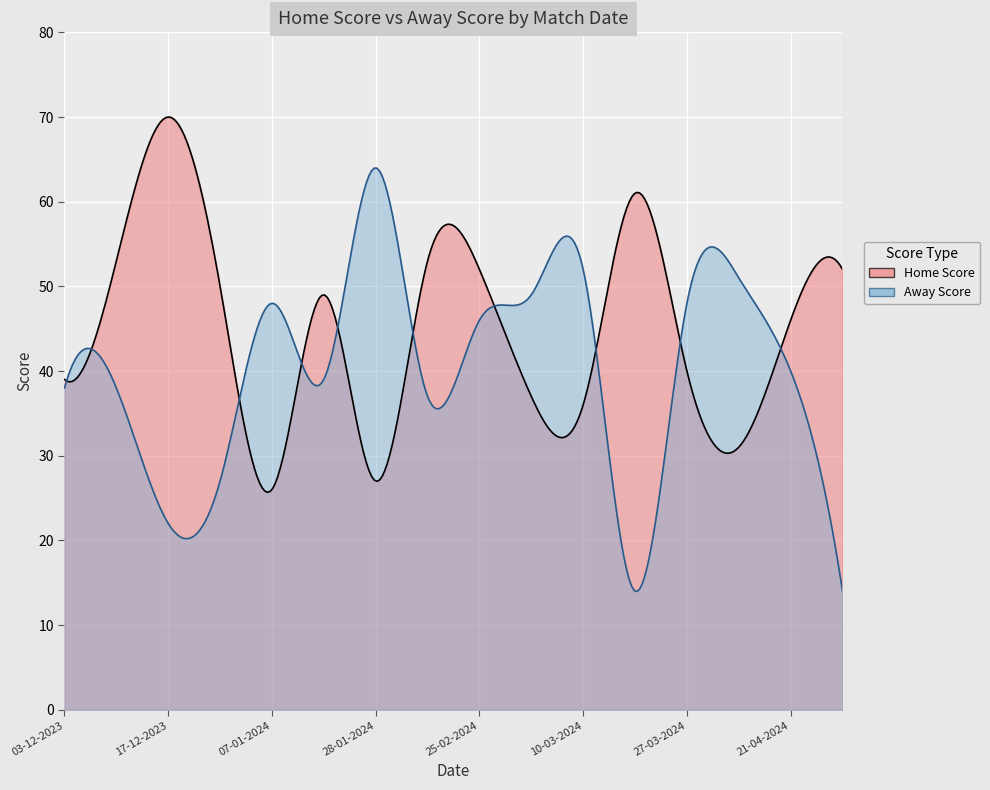

What is the spread (max minus min) of values at 03-12-2023?

1